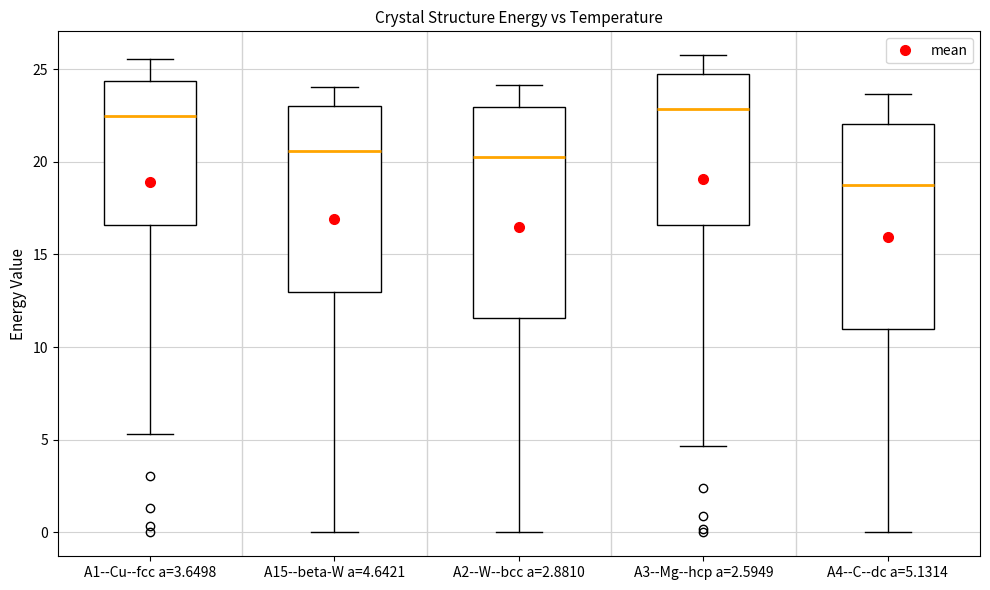

Reading left to right, transcribe this box plot: for each box, give where its median line is, the range the box spans, and where its two whiskers end, as read against the y-axis. The values are not printed on the chart, so give them approximately, as read against the axis.

A1--Cu--fcc a=3.6498: median 22.5, box 16.5 to 24.5, whiskers 5.5 to 25.5
A15--beta-W a=4.6421: median 20.5, box 13.0 to 23.0, whiskers 0.0 to 24.0
A2--W--bcc a=2.8810: median 20.5, box 11.5 to 23.0, whiskers 0.0 to 24.0
A3--Mg--hcp a=2.5949: median 23.0, box 16.5 to 24.5, whiskers 4.5 to 26.0
A4--C--dc a=5.1314: median 19.0, box 11.0 to 22.0, whiskers 0.0 to 23.5